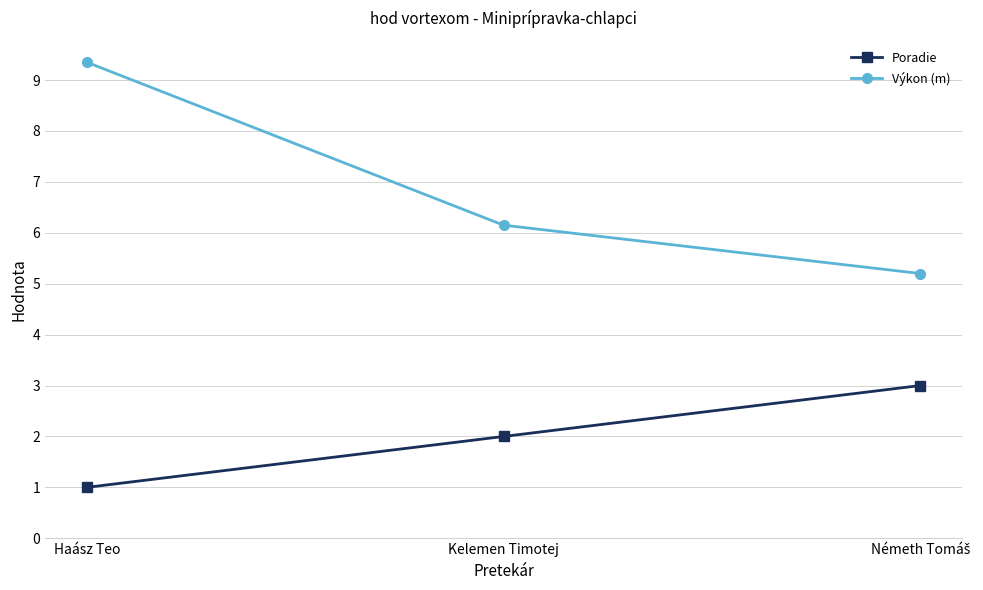

The Výkon (m) series shows 4.2 at Kelemen Timotej. True or false?

False